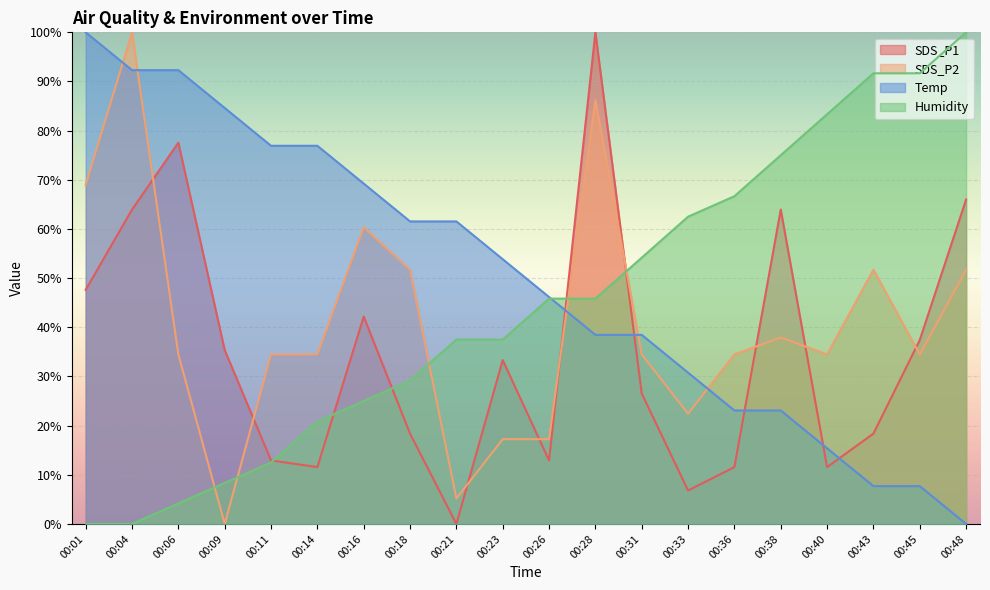

In SDS_P2, how many points are lower than both neighbors (excluding endpoints)?

5